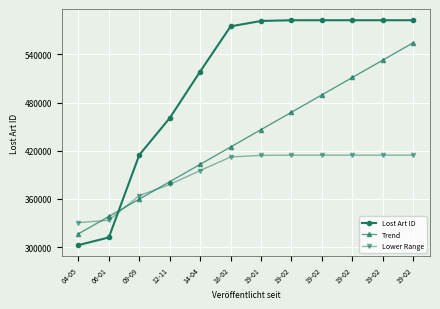

What are all the series names shown in the legend?

Lost Art ID, Trend, Lower Range